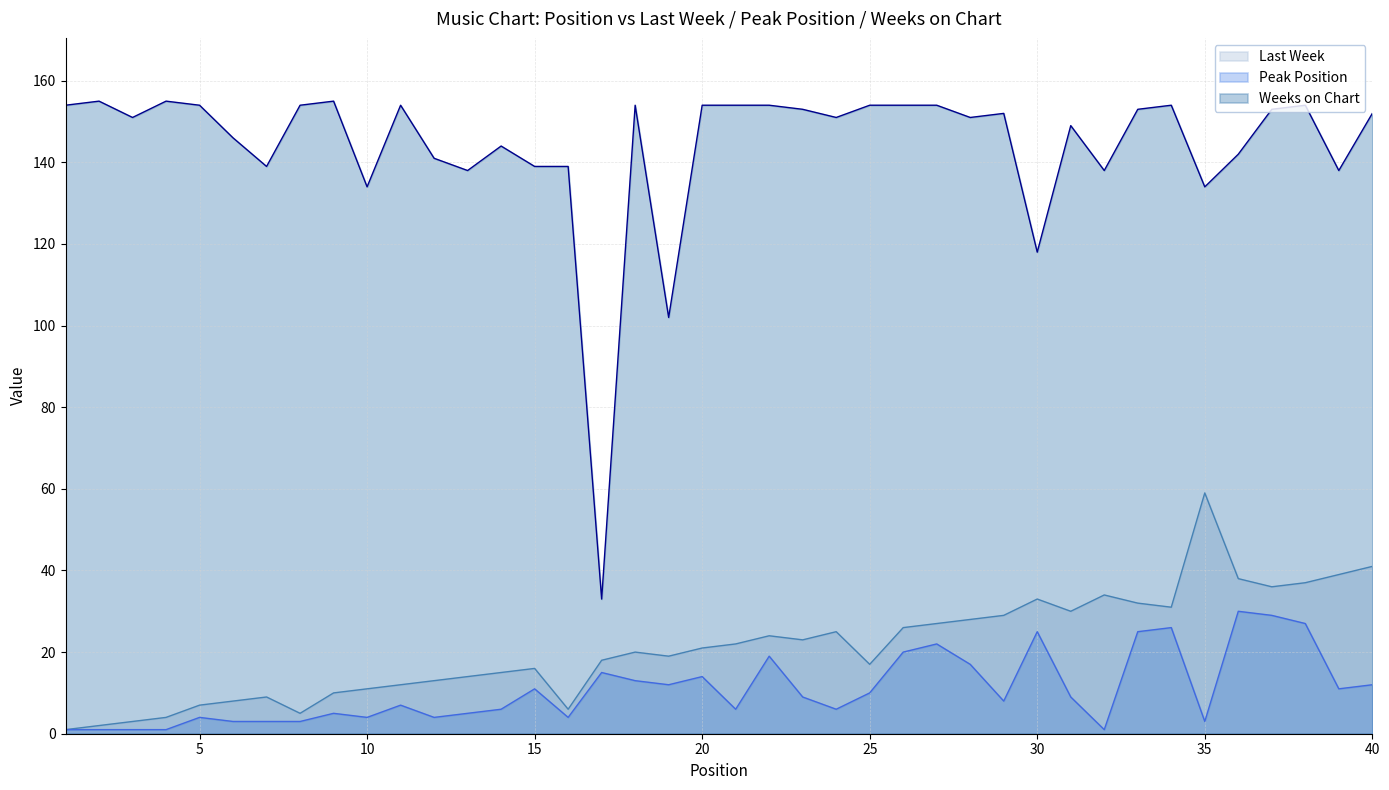

At how many categories does at least one series exceed 150?

24